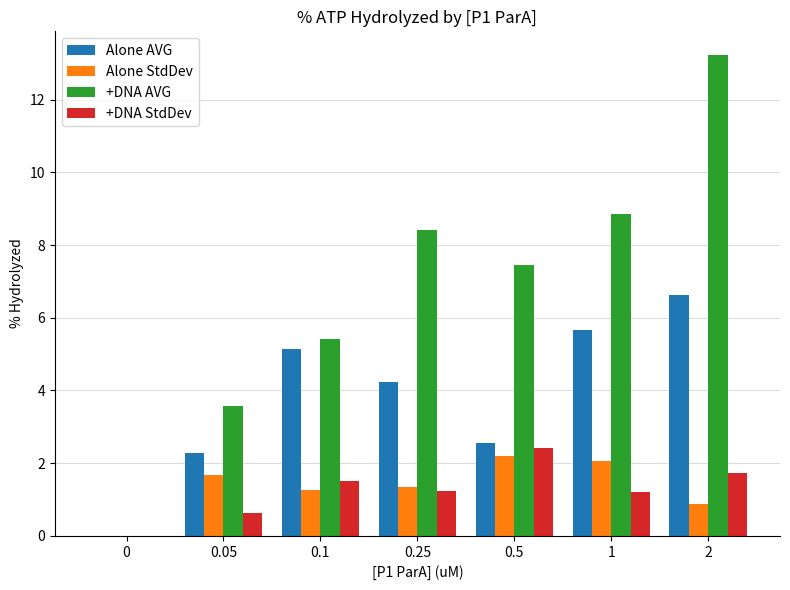

What is the difference between the Alone AVG values at 0.5 and 0.1?

2.6